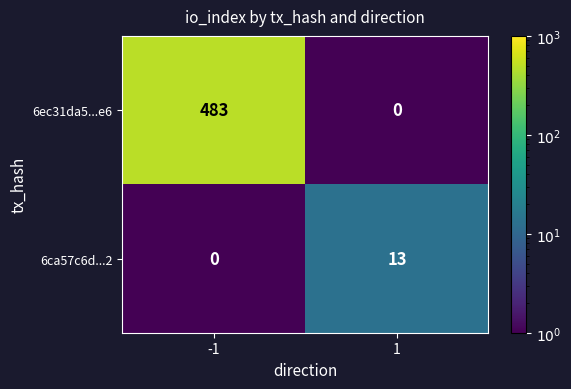

What is the maximum value for 6ca57c6d...2?

13